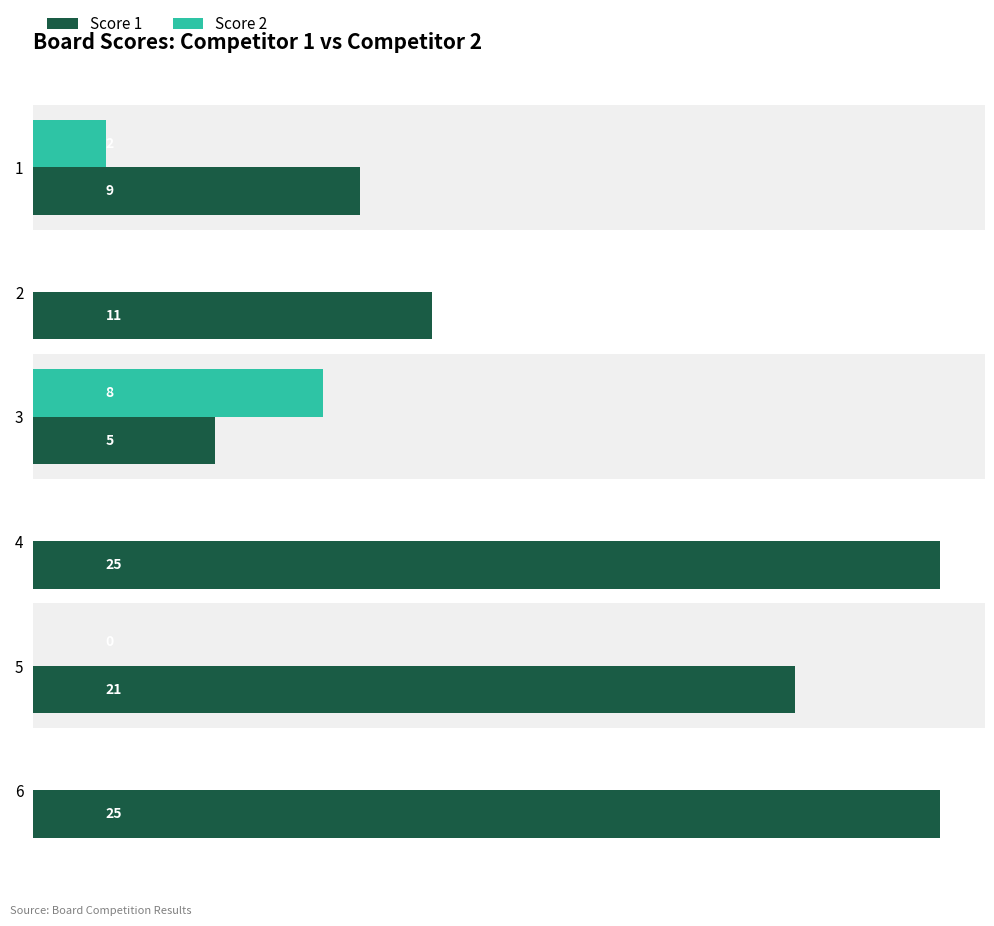

The value of Score 1 at 2 is 6. True or false?

False